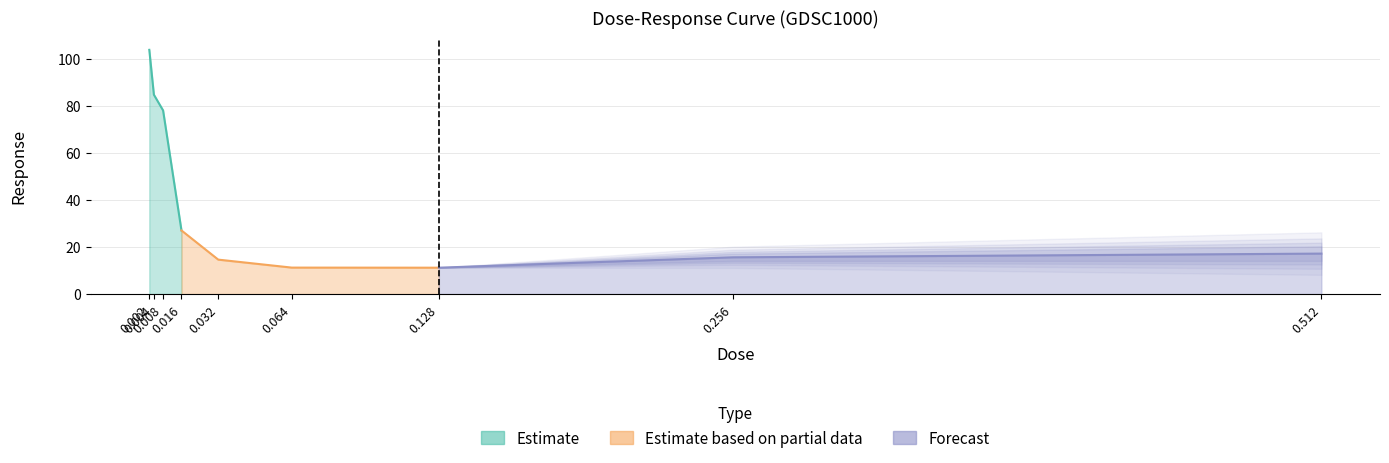

True or false: the data shows 5.8 at 0.032.

False